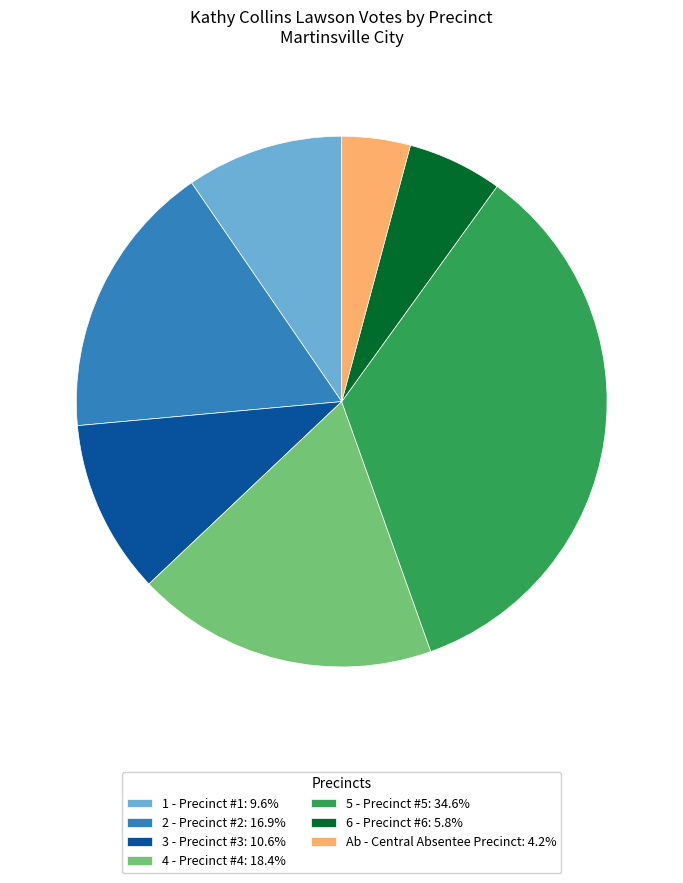

Combined, do Ab - Central Absentee Precinct: 4.2% and 3 - Precinct #3: 10.6% account for over 50%?

No